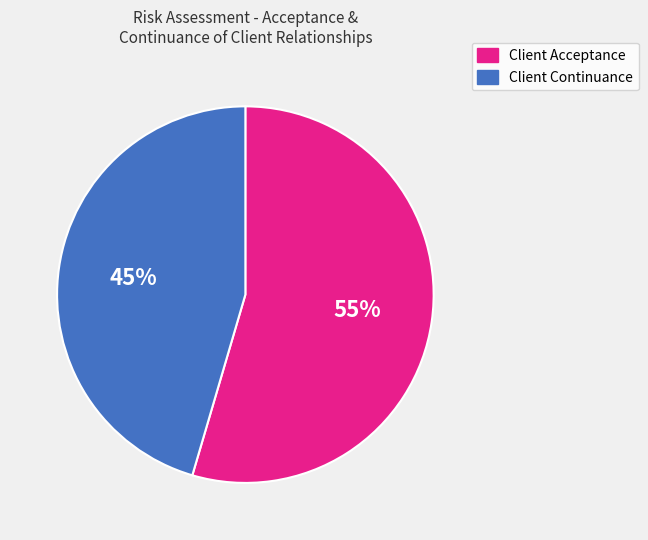

What is the largest slice in the pie chart?

Client Acceptance